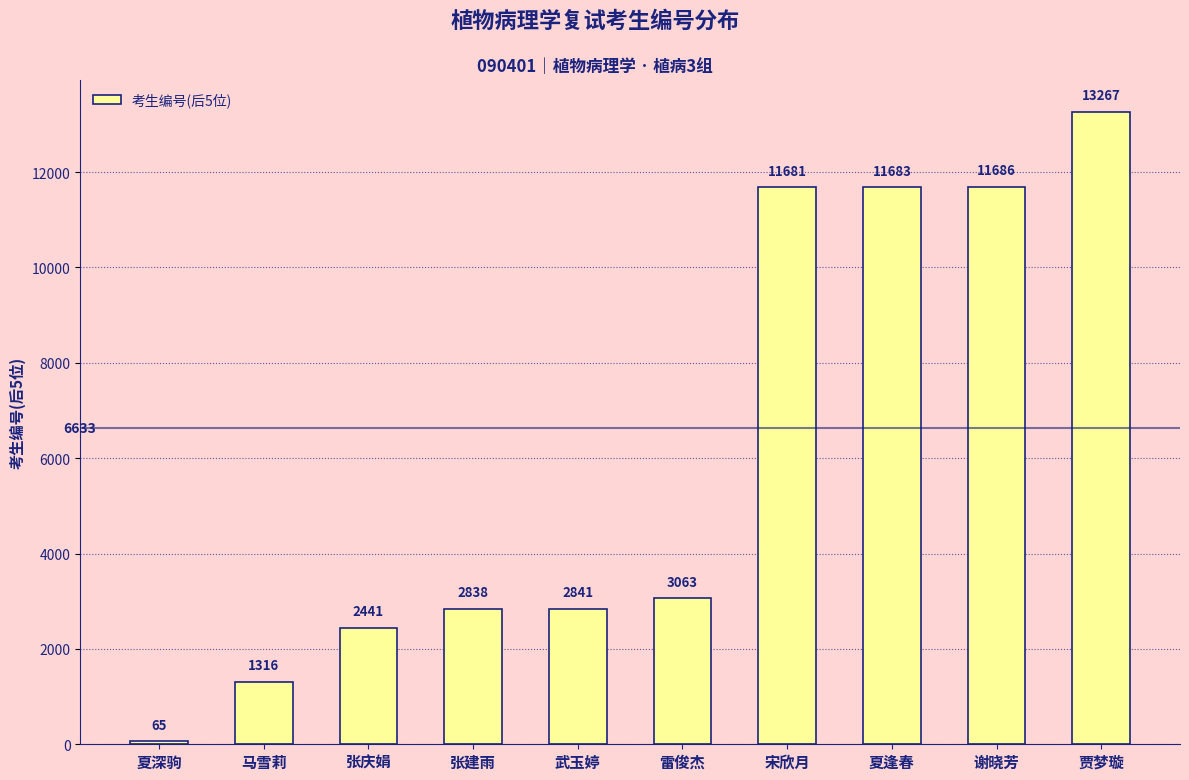

What is the label of the 7th bar from the left?

宋欣月